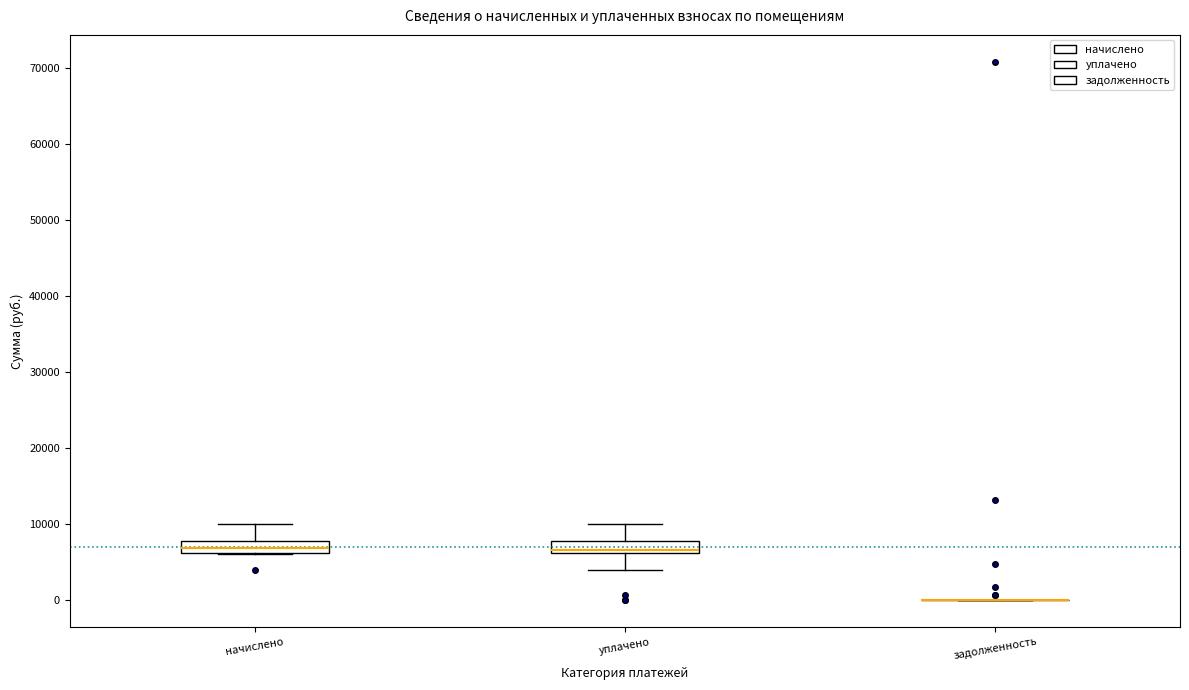

Reading left to right, transcribe this box plot: for each box, give where its median line is, the range the box spans, and where its two whiskers end, as read against the y-axis. The values are not printed on the chart, so give them approximately, as read against the axis.

начислено: median 7000, box 6000 to 8000, whiskers 6000 to 10000
уплачено: median 7000, box 6000 to 8000, whiskers 4000 to 10000
задолженность: box collapsed to a line at 0, whiskers 0 to 0